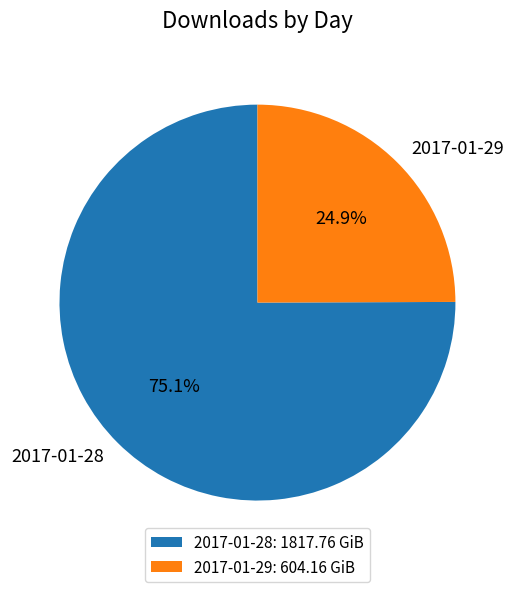

Rank the categories by value from lowest to highest.

2017-01-29, 2017-01-28